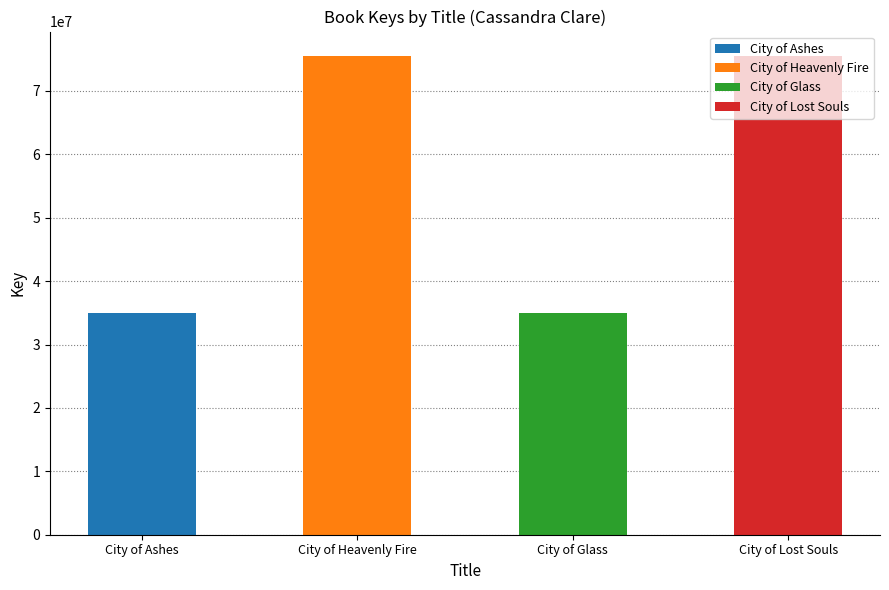

Rank the categories by value from lowest to highest.

City of Ashes, City of Glass, City of Lost Souls, City of Heavenly Fire